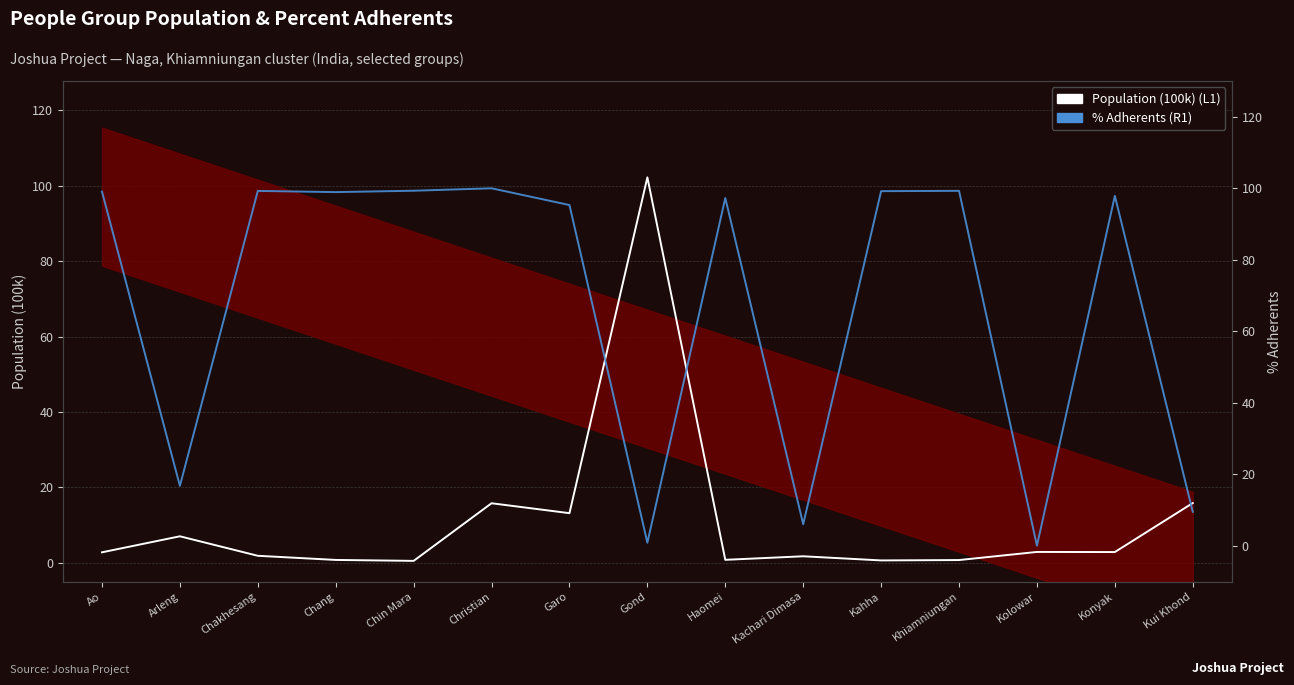

How many intersections are there between Population (100k) (L1) and % Adherents (R1)?

5